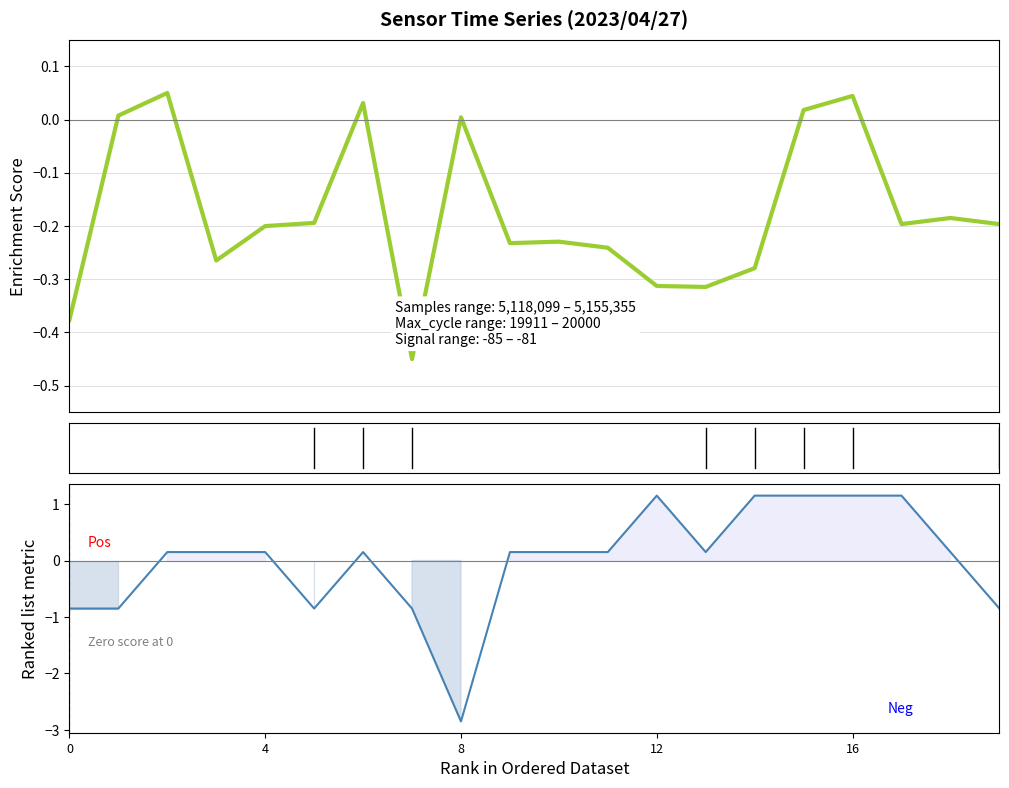

True or false: Signal and Samples cross at least once.

True